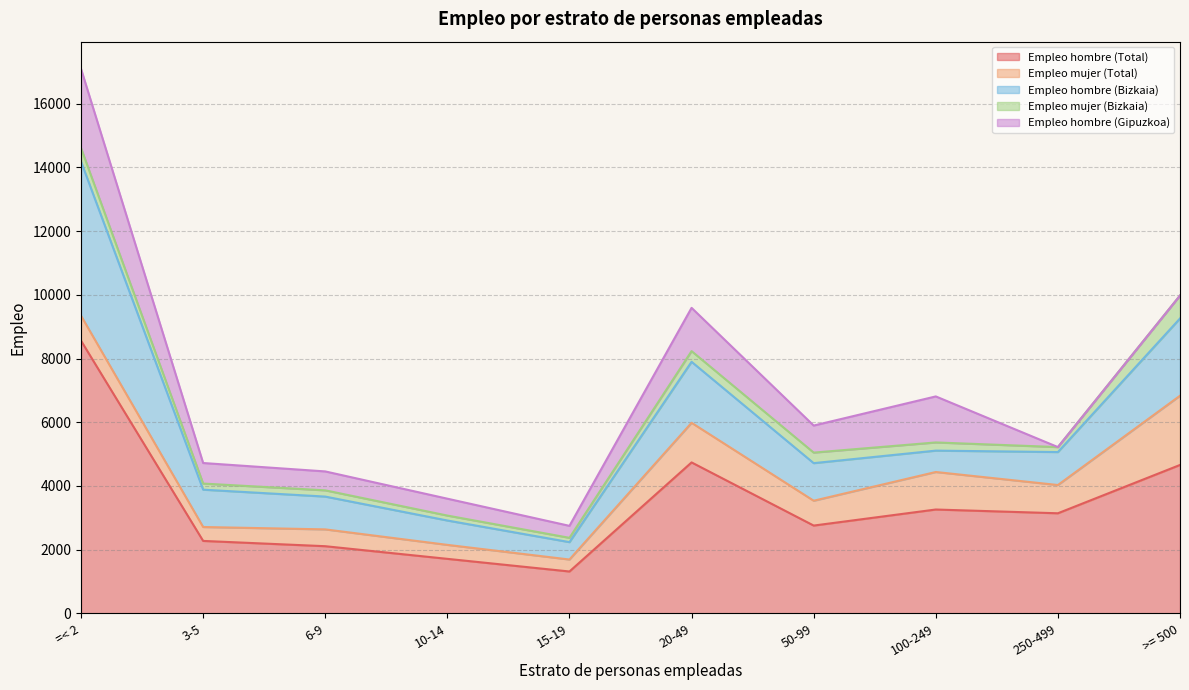

Where is Empleo hombre (Bizkaia) nearest to the value 2693?

>= 500